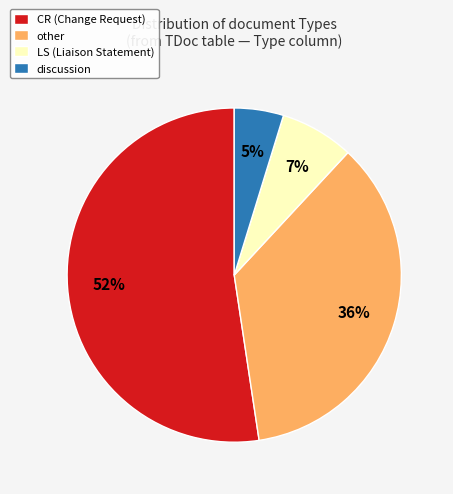

What percentage is the other slice, to the nearest percent?

36%